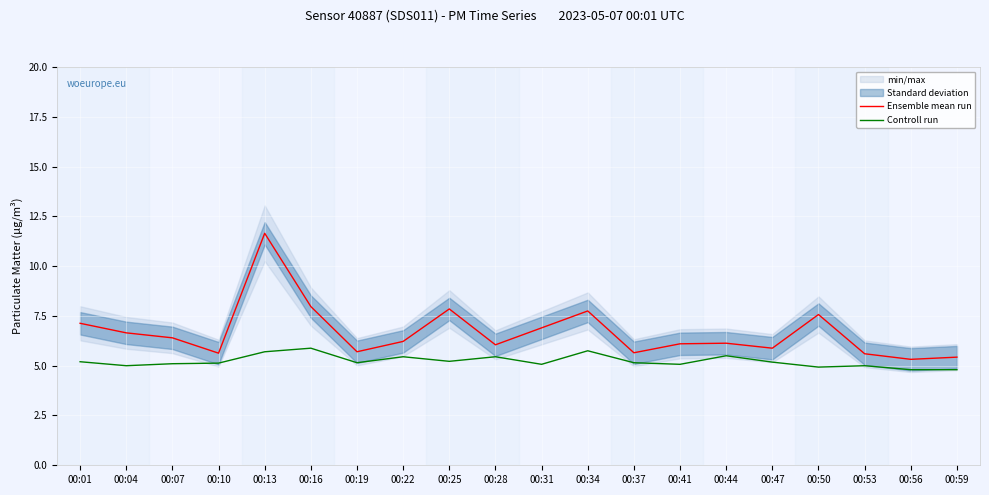

What is the minimum value shown in the chart?

4.8